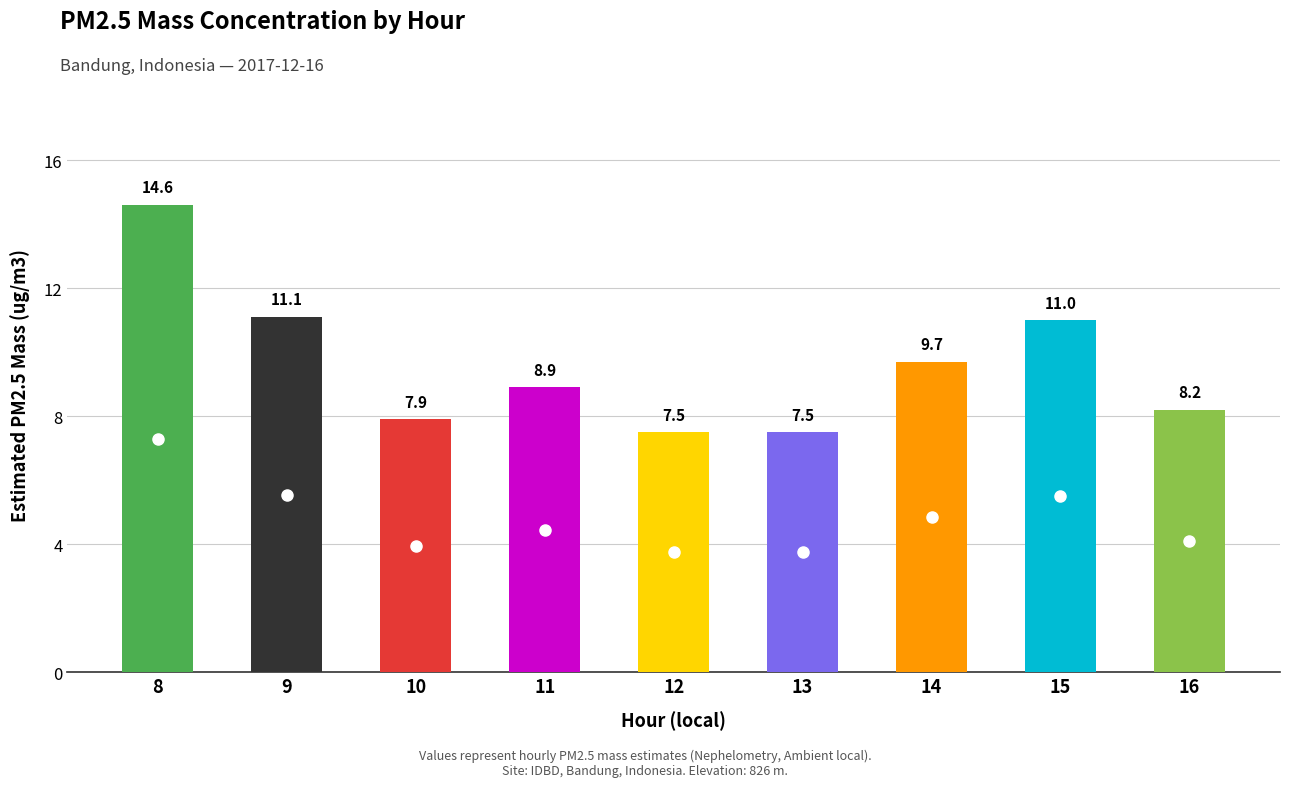

Reading right to left, extract all data points from this chart.

16=8.2	15=11.0	14=9.7	13=7.5	12=7.5	11=8.9	10=7.9	9=11.1	8=14.6